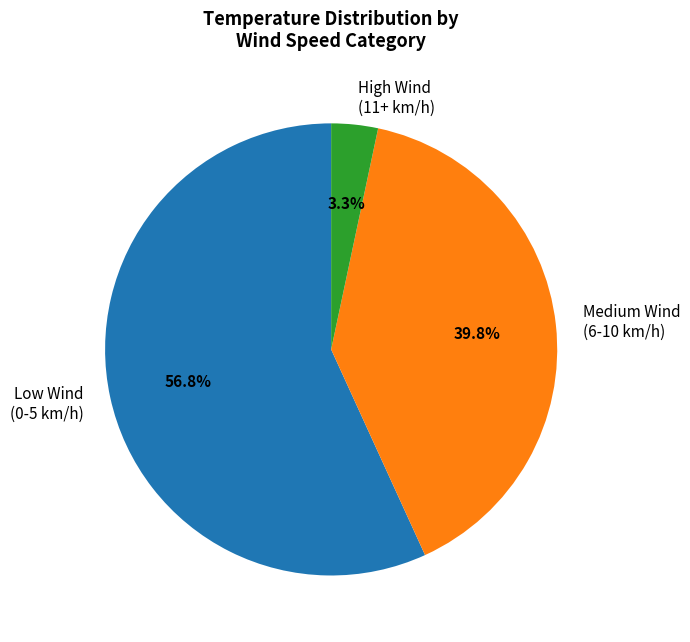

Combined, do Medium Wind (6-10 km/h) and High Wind (11+ km/h) account for over 50%?

No